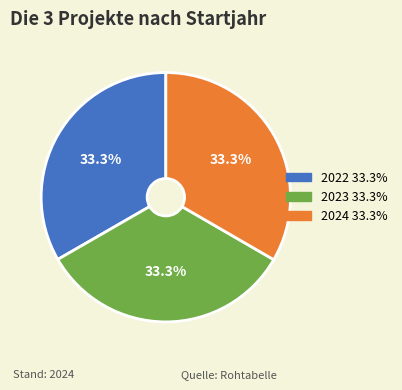

Is it true that 2024 is 26% of the pie?

False